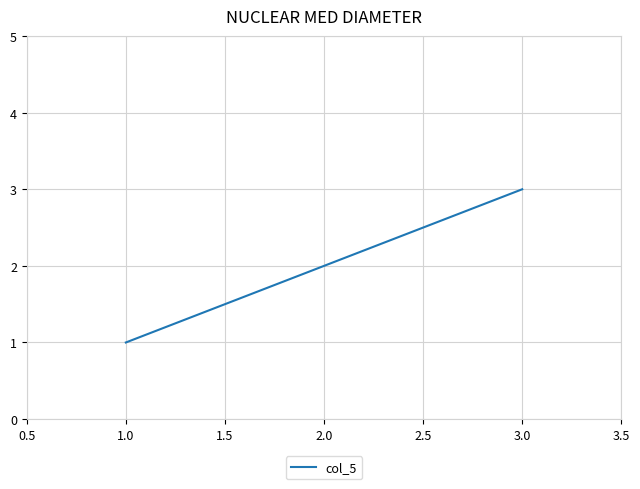

Which has a higher value, 2.0 or 3.0?

3.0